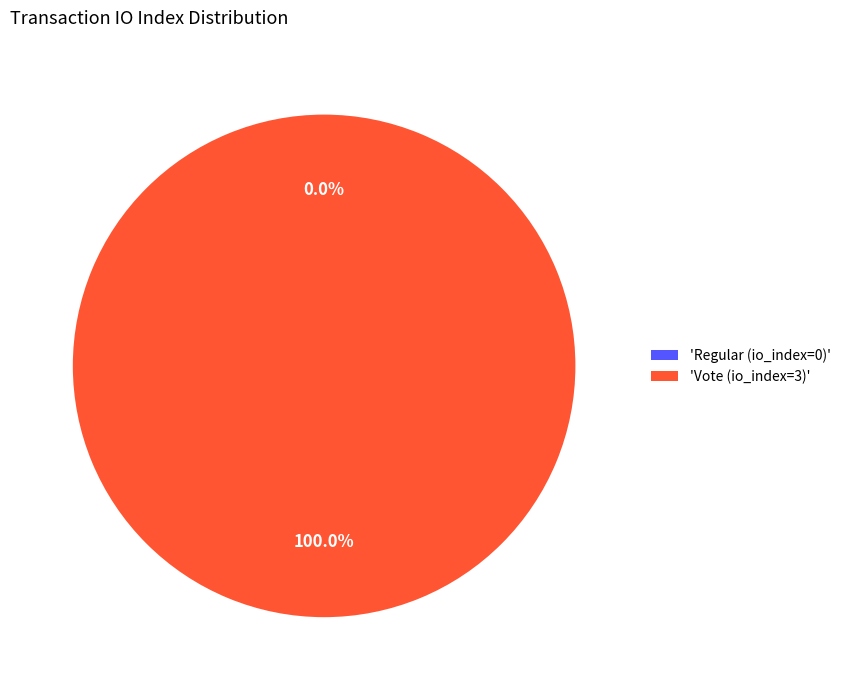

Which slice is the largest?

Vote (io_index=3)